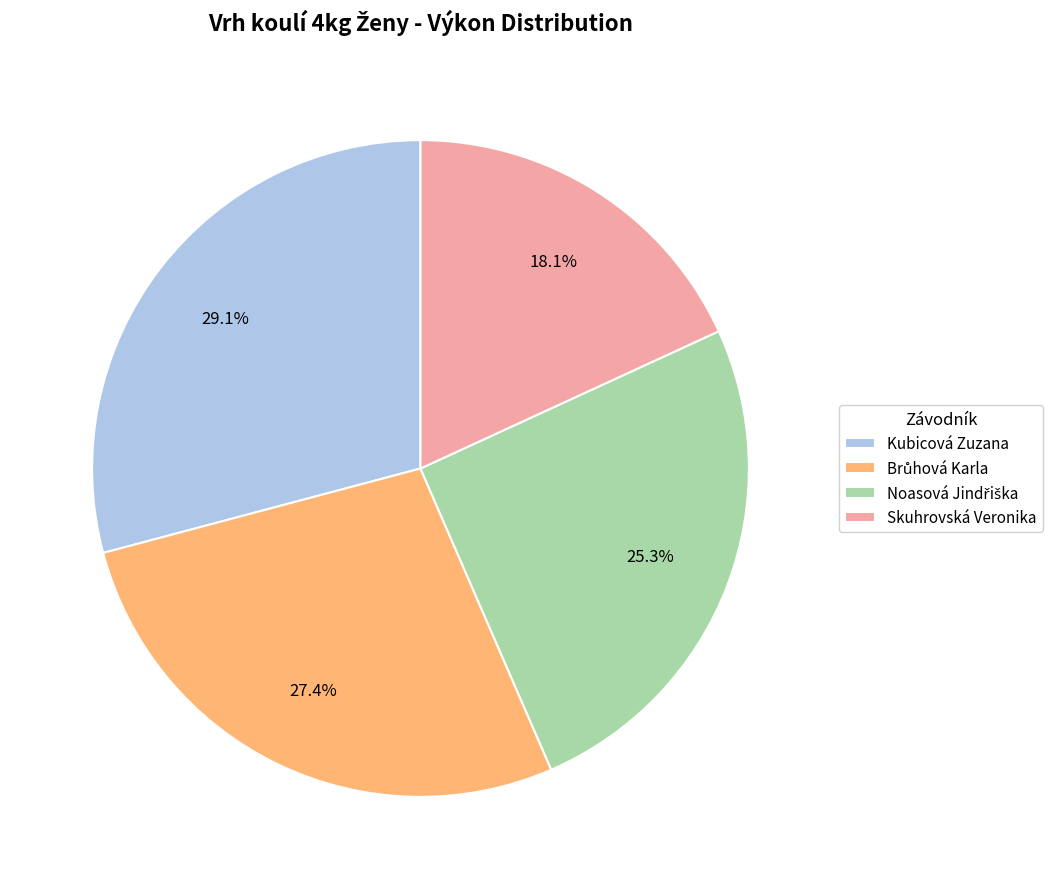

Does Kubicová Zuzana represent more than half of the total?

No